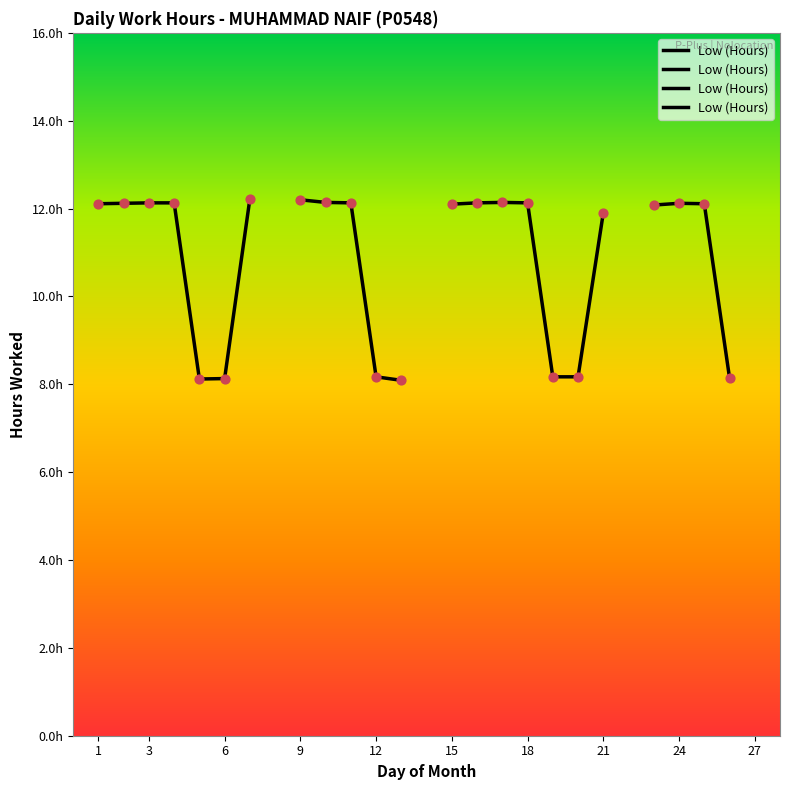

What is the ratio of the value at 11 to the value at 7?

1.0